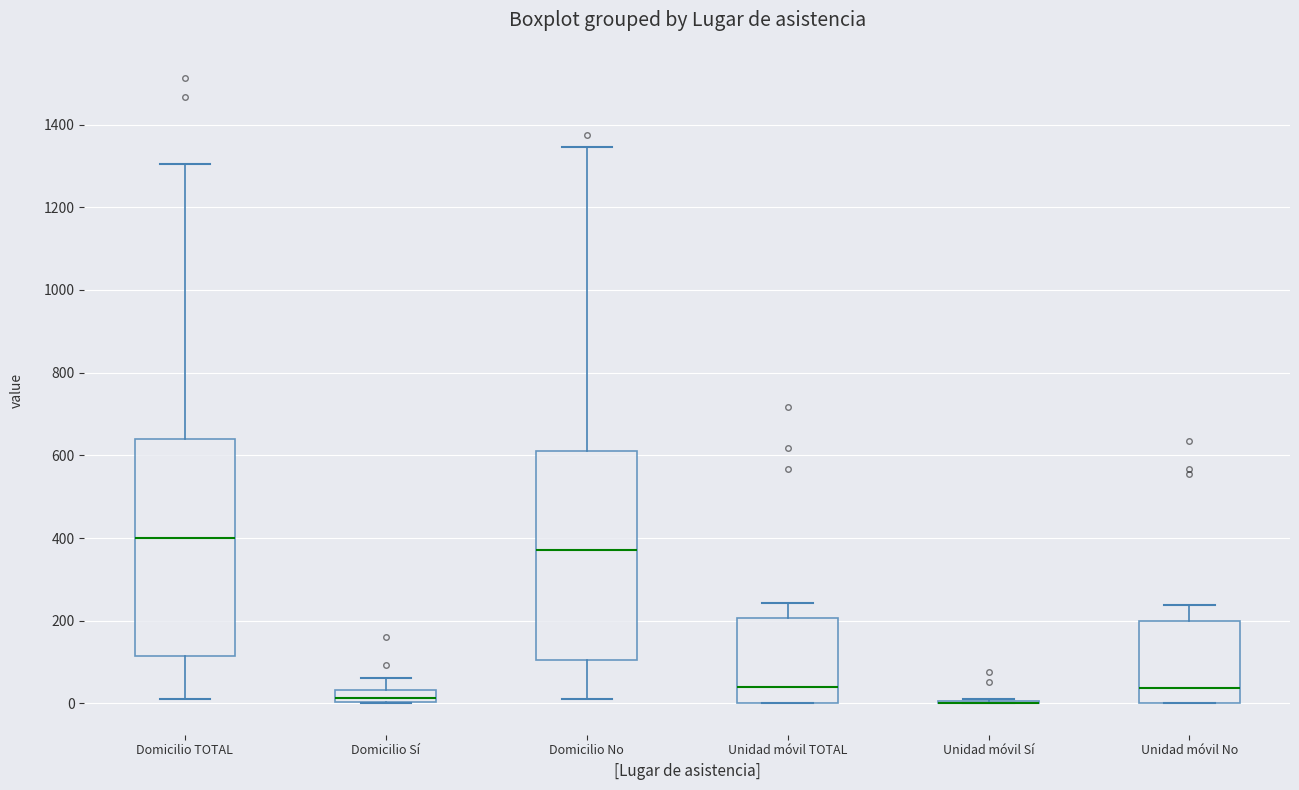

Where is the upper edge of the box for Unidad móvil TOTAL on the y-axis? The values are not printed on the chart, so give them approximately, as read against the axis.

200